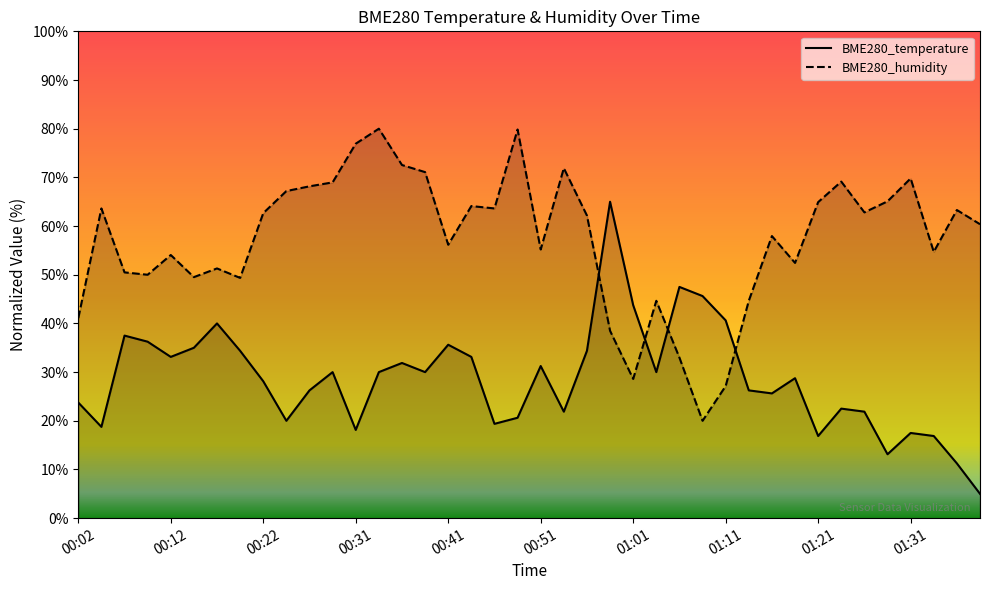

Where is BME280_temperature nearest to the value 35?

00:14